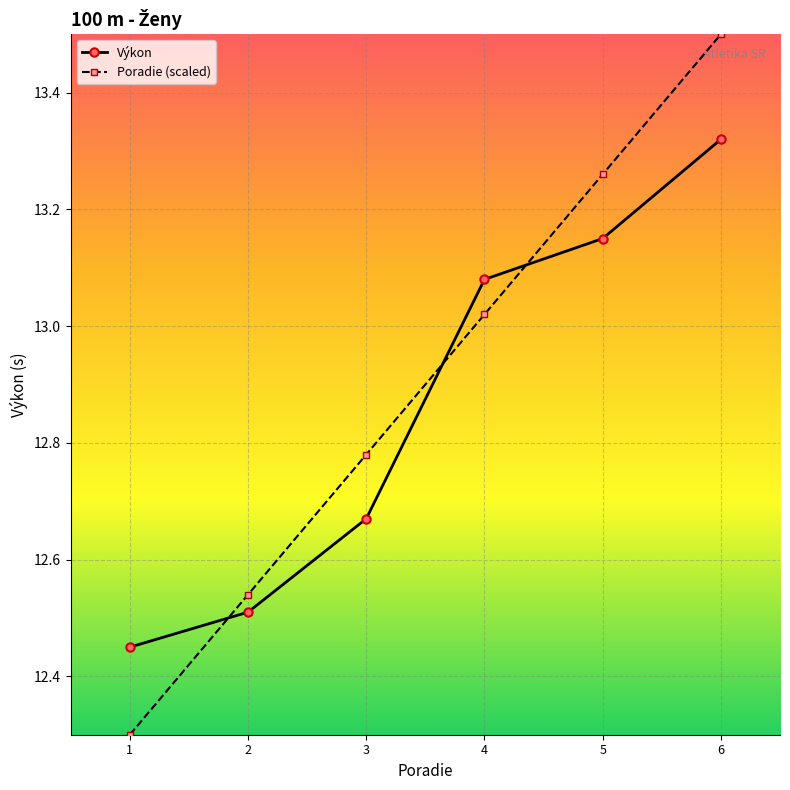

Which series has the largest range (max minus min)?

Poradie (scaled)